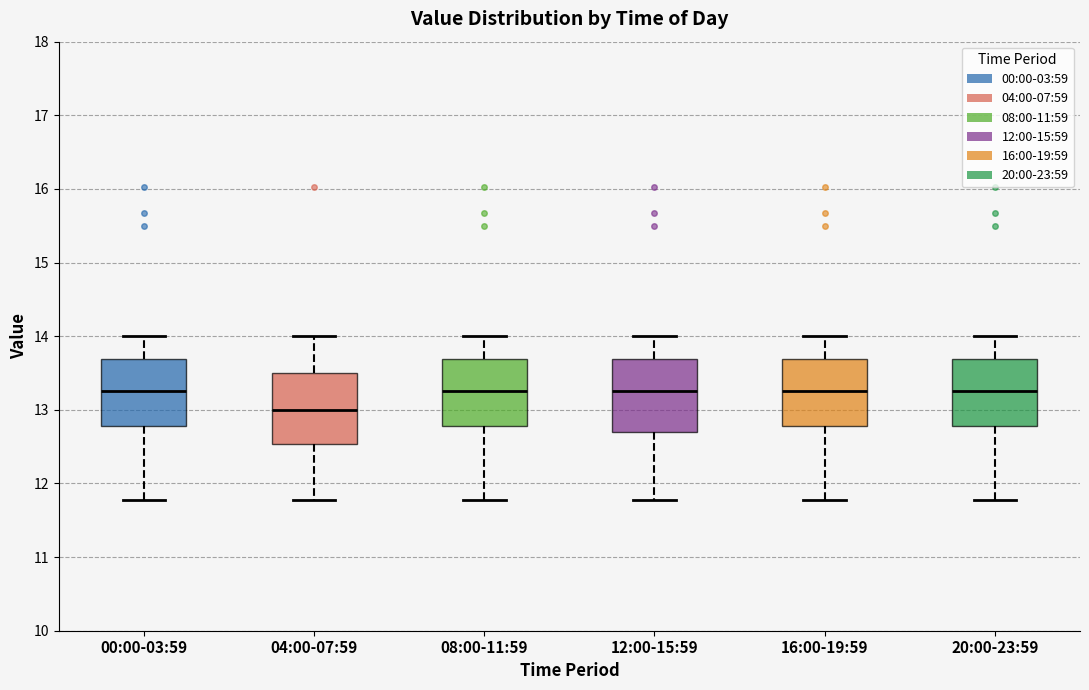

Reading left to right, transcribe this box plot: for each box, give where its median line is, the range the box spans, and where its two whiskers end, as read against the y-axis. The values are not printed on the chart, so give them approximately, as read against the axis.

00:00-03:59: median 13.3, box 12.8 to 13.7, whiskers 11.8 to 14.0
04:00-07:59: median 13.0, box 12.5 to 13.5, whiskers 11.8 to 14.0
08:00-11:59: median 13.3, box 12.8 to 13.7, whiskers 11.8 to 14.0
12:00-15:59: median 13.3, box 12.7 to 13.7, whiskers 11.8 to 14.0
16:00-19:59: median 13.3, box 12.8 to 13.7, whiskers 11.8 to 14.0
20:00-23:59: median 13.3, box 12.8 to 13.7, whiskers 11.8 to 14.0